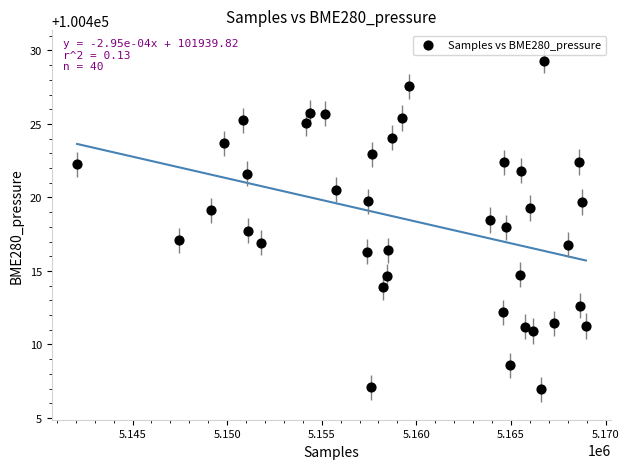

What is the range of Y values (max minus min)?

22.4